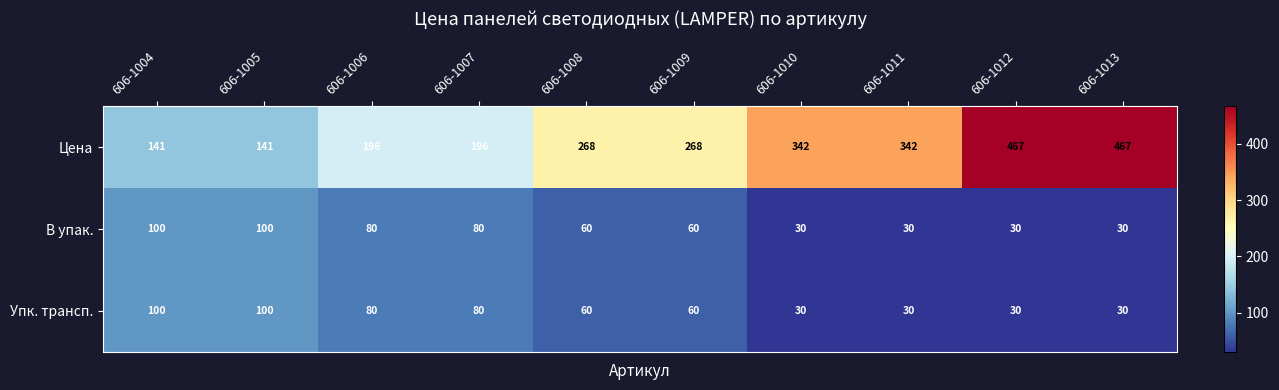

Is it true that В упак. equals 176 at 606-1004?

False